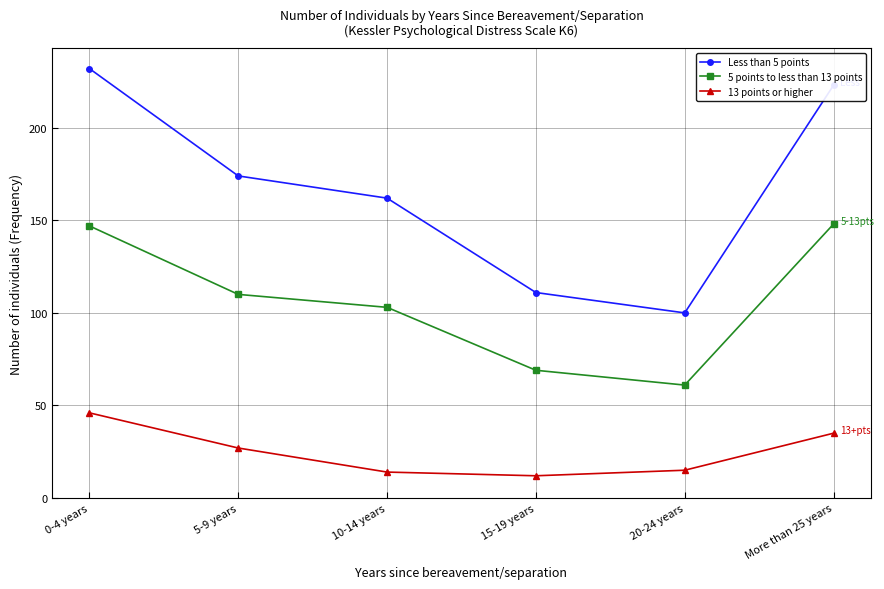

What is the label of the 4th point from the left?

15-19 years